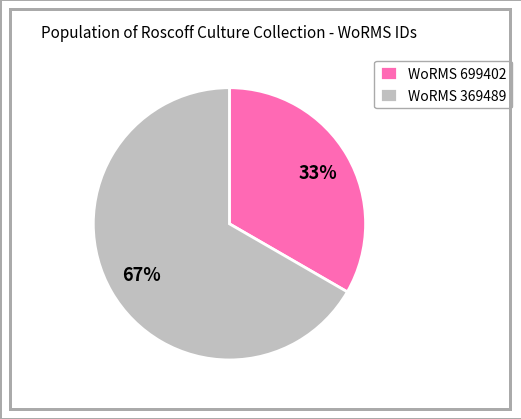

True or false: WoRMS 699402 accounts for 41% of the total.

False